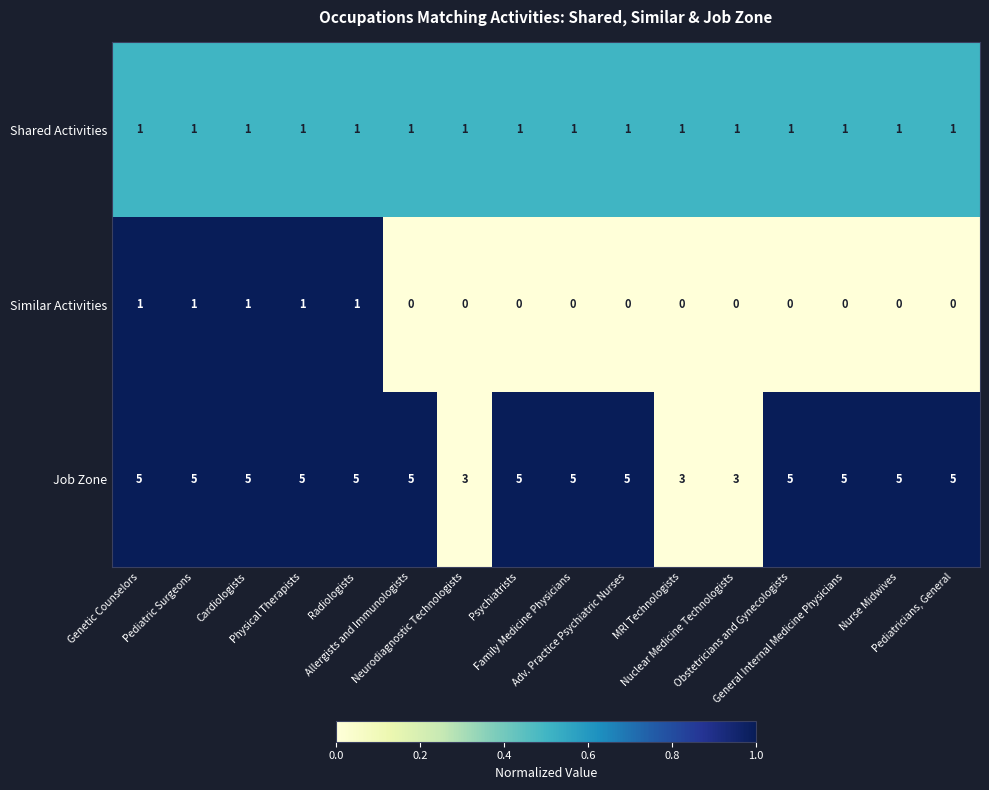

Which series has the largest range (max minus min)?

Job Zone